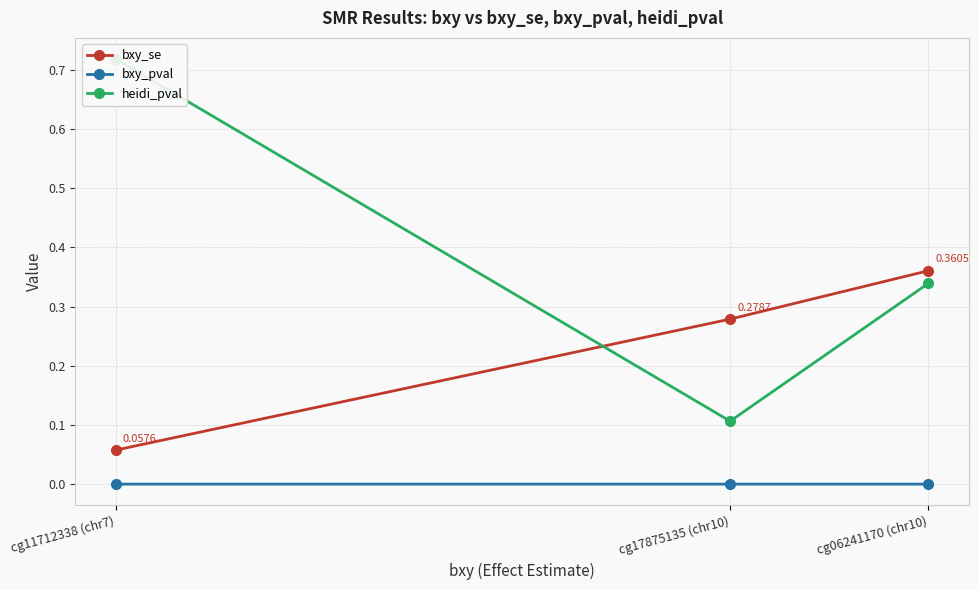

List the labels in order of bxy_pval value, smallest first.

cg06241170 (chr10), cg17875135 (chr10), cg11712338 (chr7)